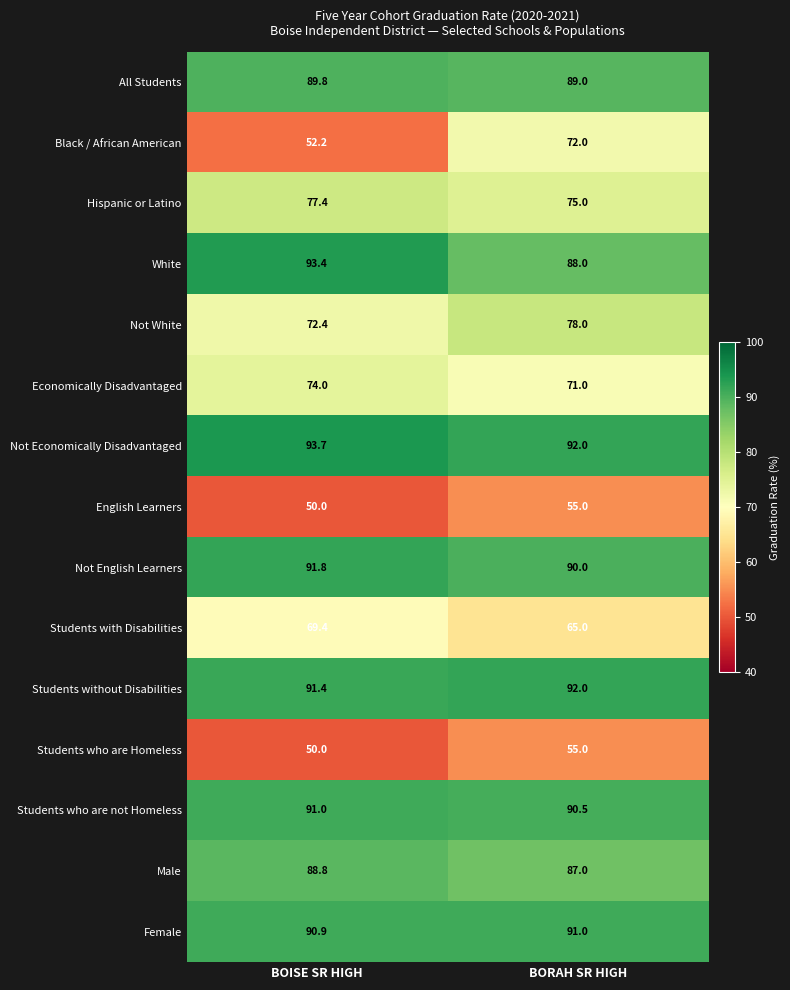

What is the smallest value displayed?

50.0